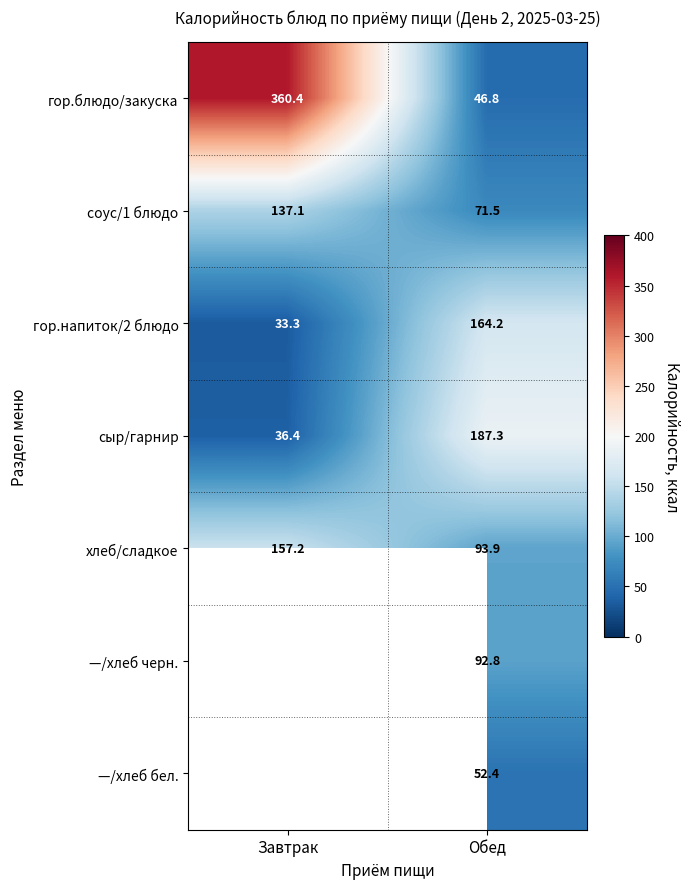

What value does the гор.напиток/2 блюдо series have at Обед?

164.2